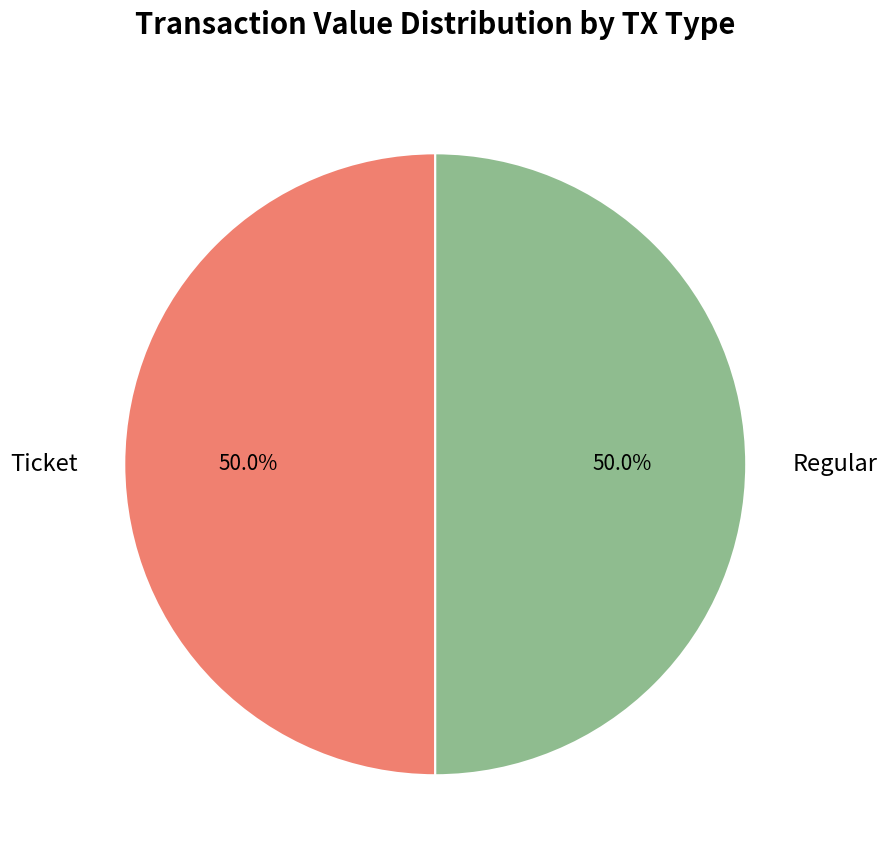

What percentage is NOT represented by Regular?

50.0%